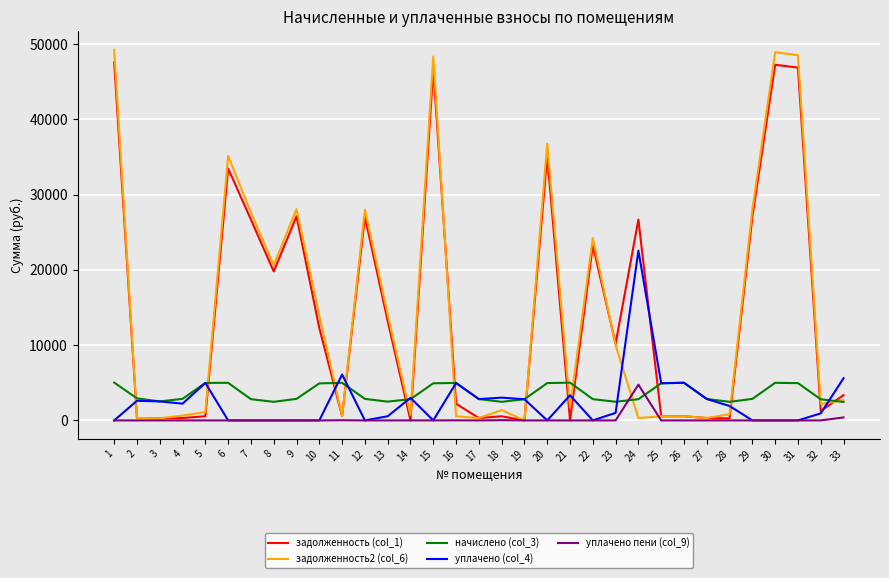

How many lines are shown in the chart?

5